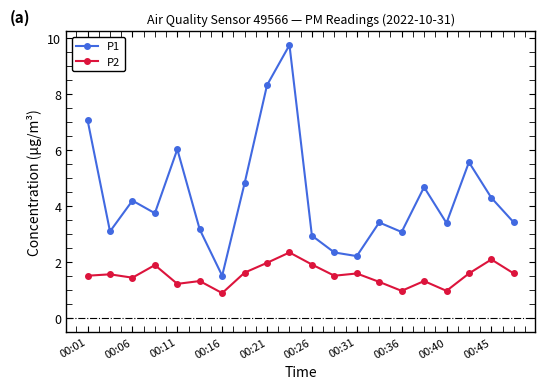

What is the value of the P1 point at the 6th from the left?

3.2